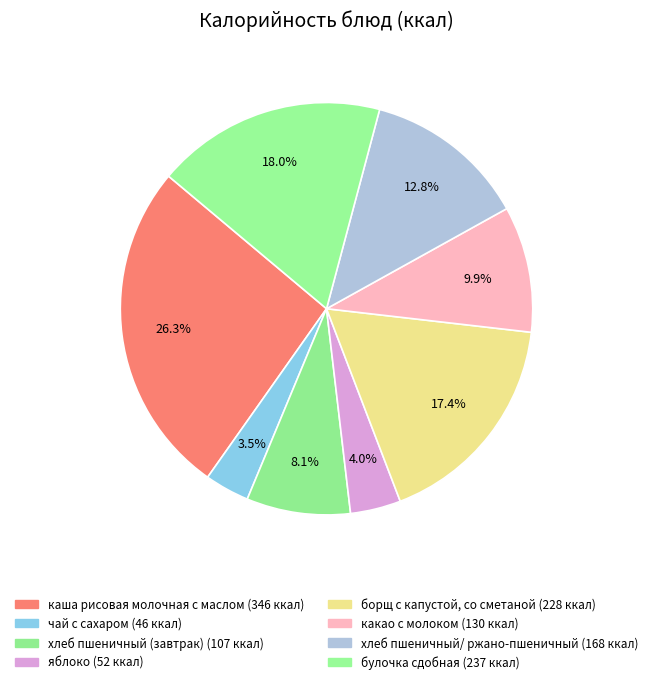

To the nearest percent, what is the combined percentage of каша рисовая молочная с маслом and какао с молоком?

36%